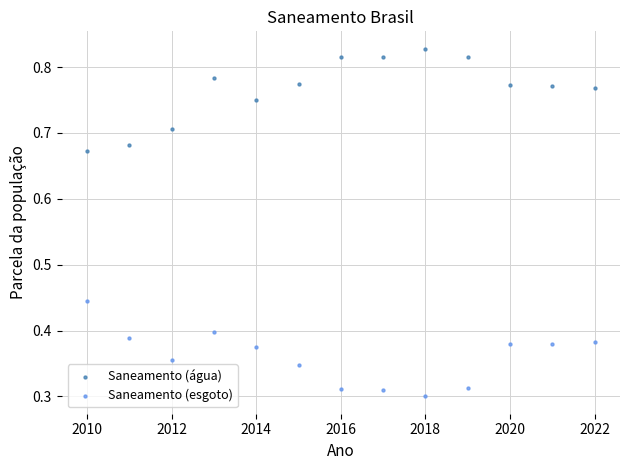

Across all data points, what is the range of X values (max minus min)?

12.0